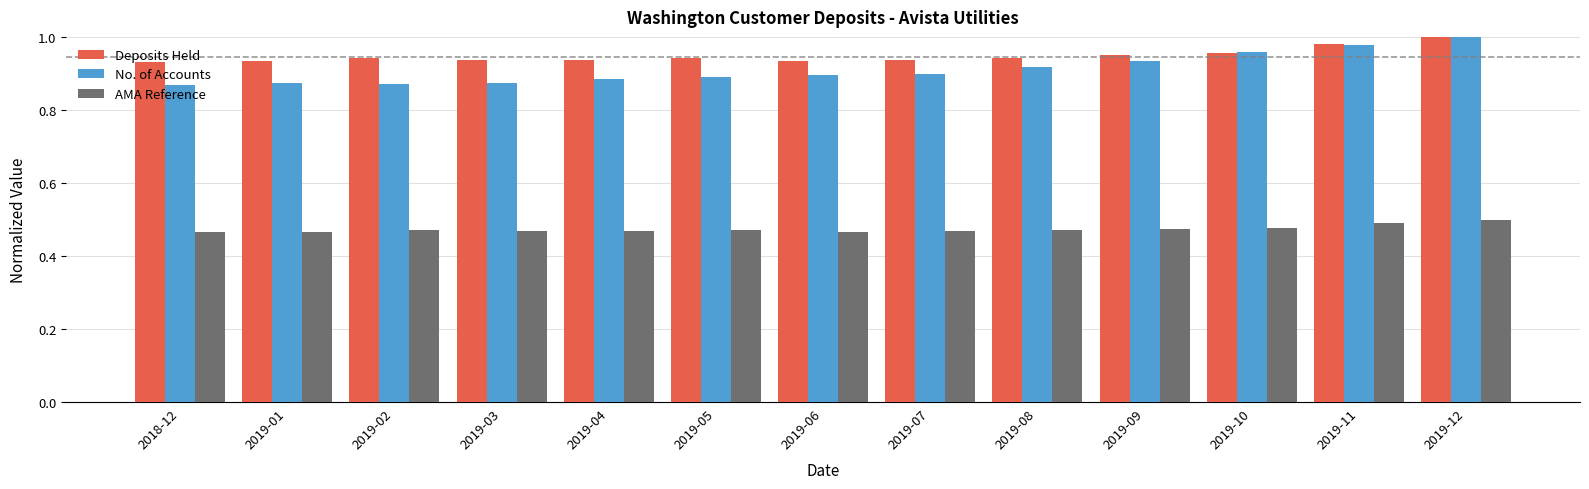

How many groups of bars are there?

13